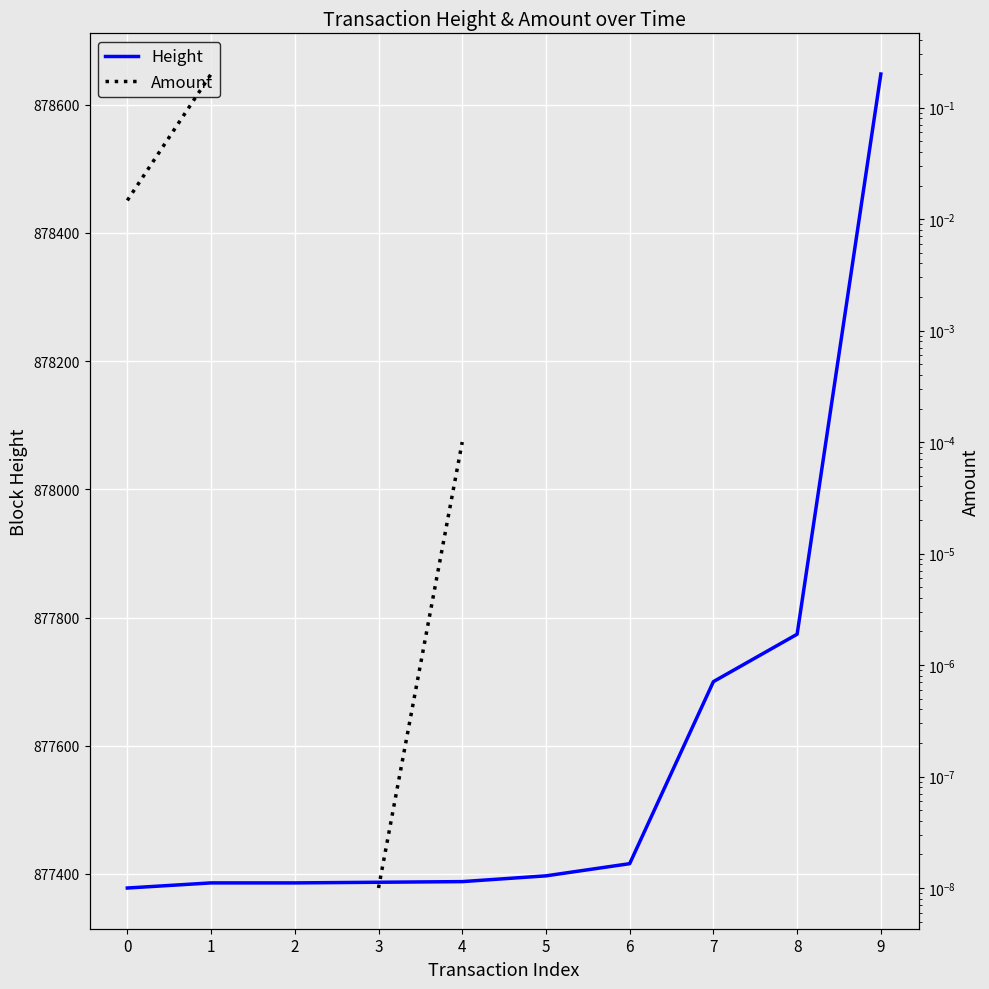

What is the sum of the Height values at 9 and 3?

1756035